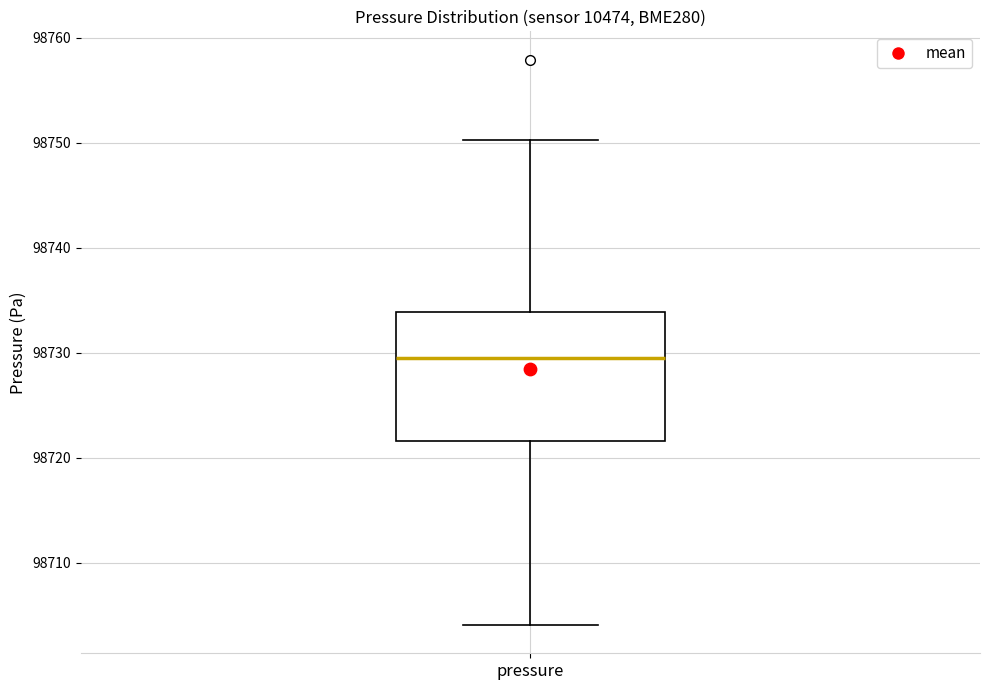

Read this box plot against the y-axis: the position of the median line, the range covered by the box, and the ends of both whiskers. The values are not printed on the chart, so give them approximately, as read against the axis.

median 98729, box 98722 to 98734, whiskers 98704 to 98750